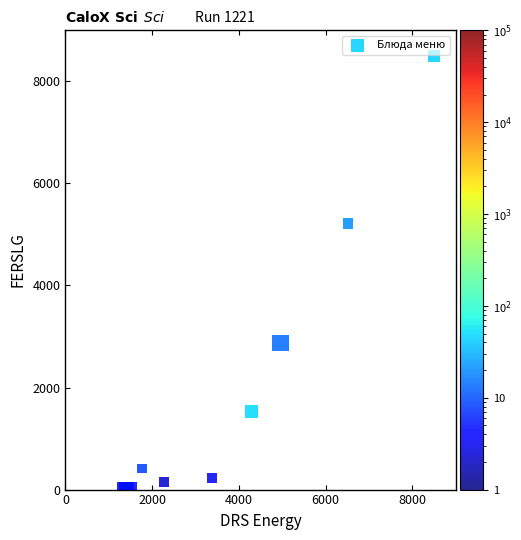

What Y value in the scatter plot is closest to 4250?

5217.6